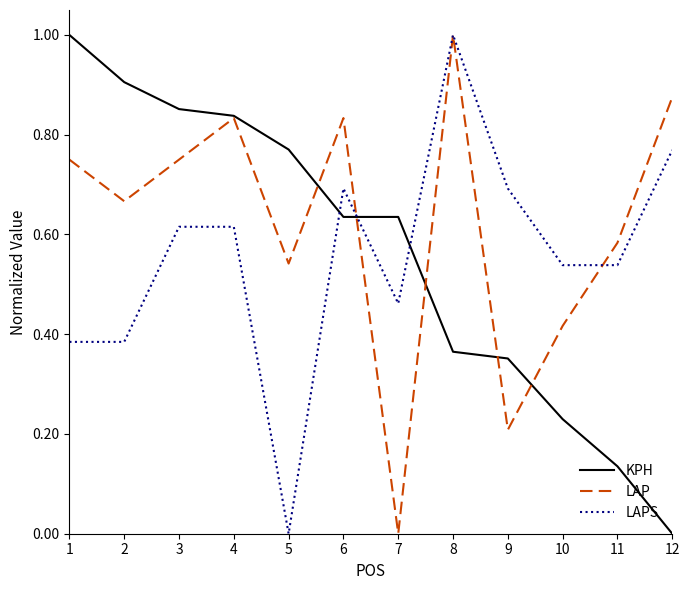

Rank the series at 10 from lowest to highest value.

KPH, LAP, LAPS